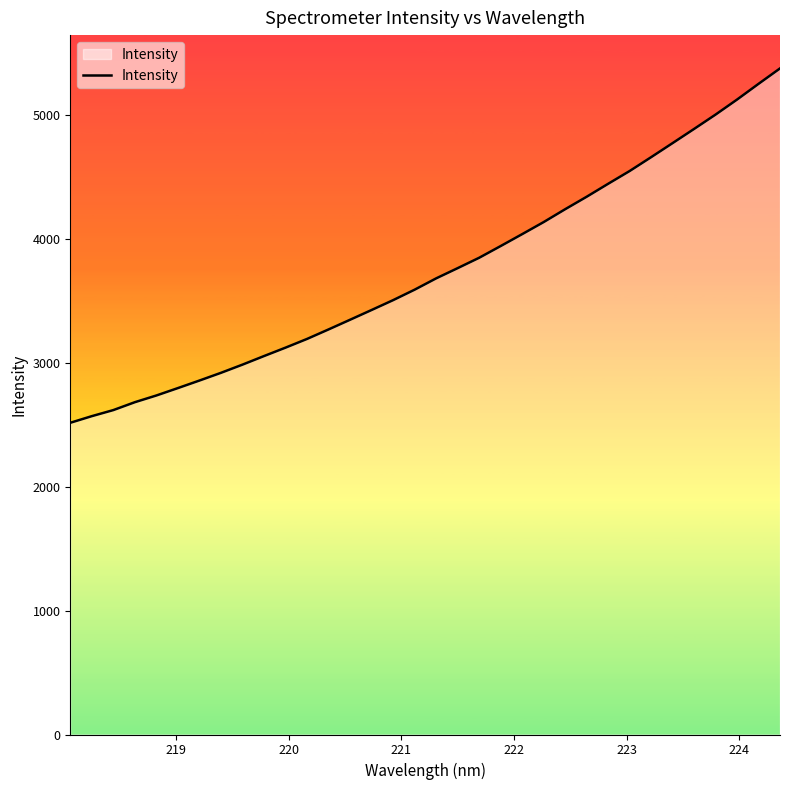

What is the minimum value shown in the chart?

2517.1